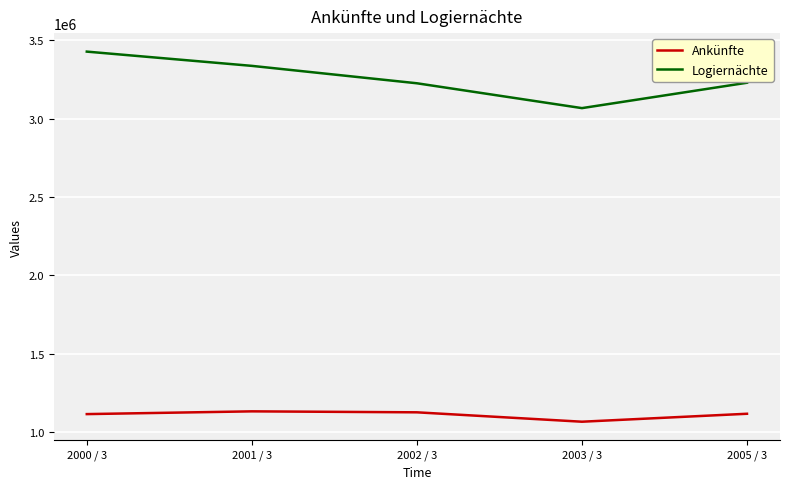

In Logiernächte, how many points are lower than both neighbors (excluding endpoints)?

1